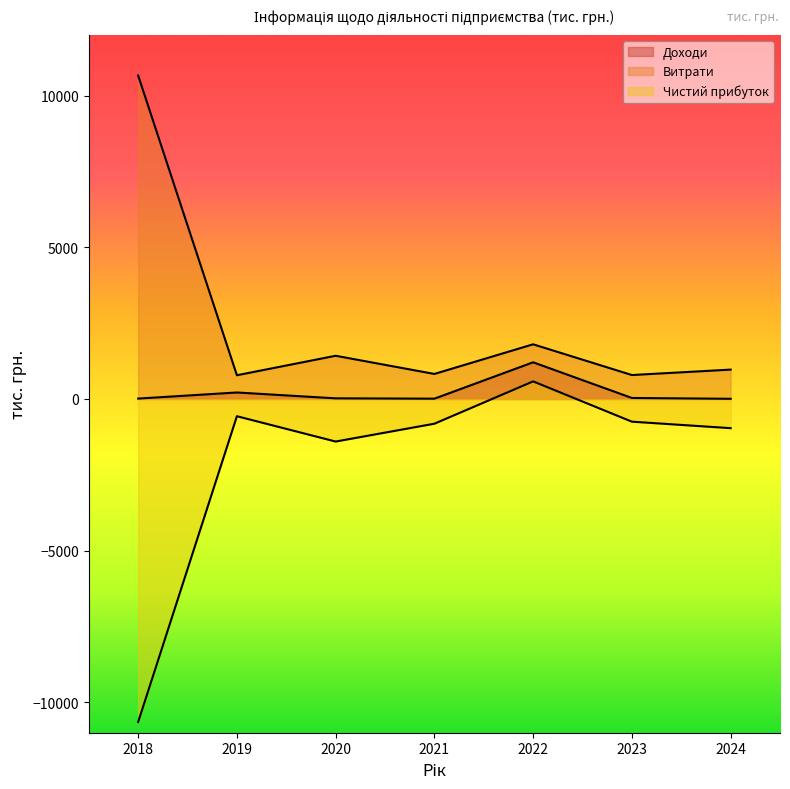

How many lines are shown in the chart?

3